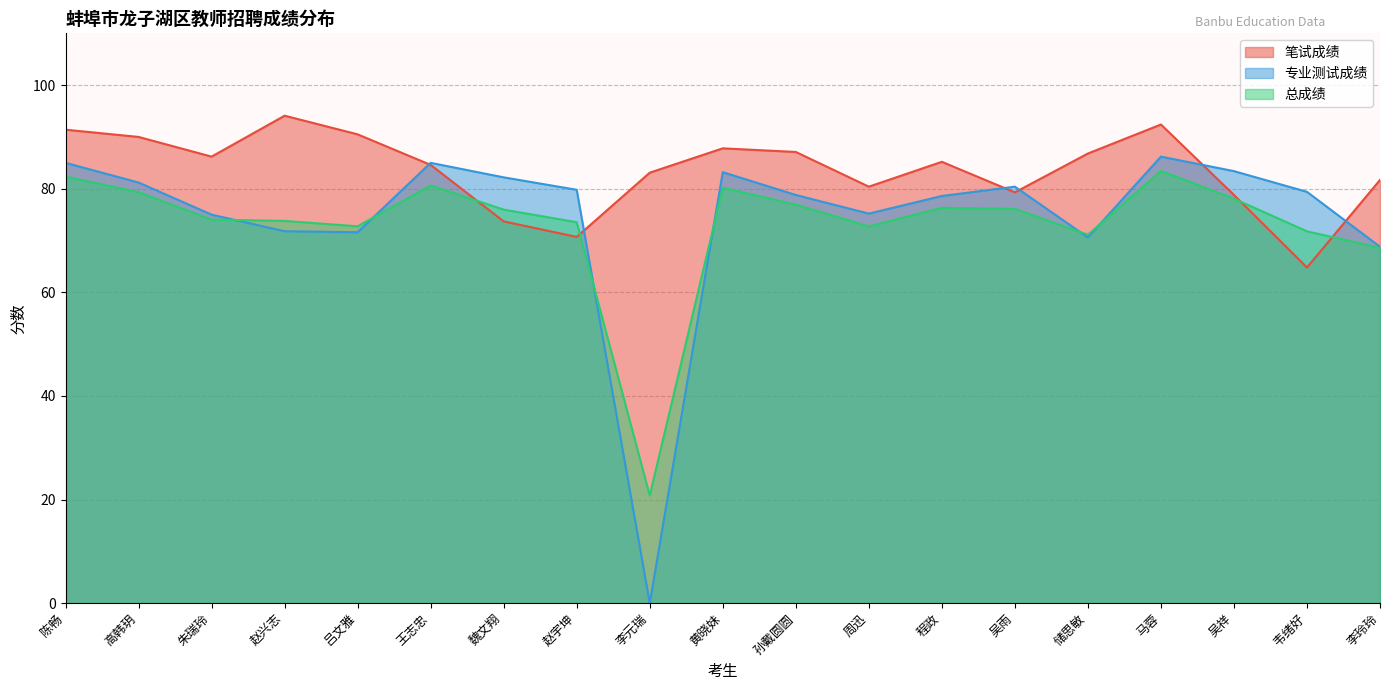

What is the difference between the second highest and minimum values in the 总成绩 series?

61.6